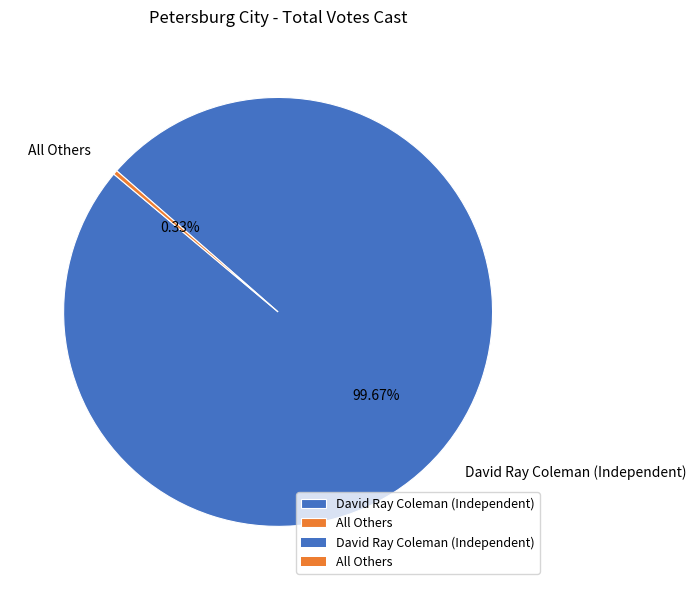

To the nearest percent, what portion does David Ray Coleman (Independent) represent?

100%